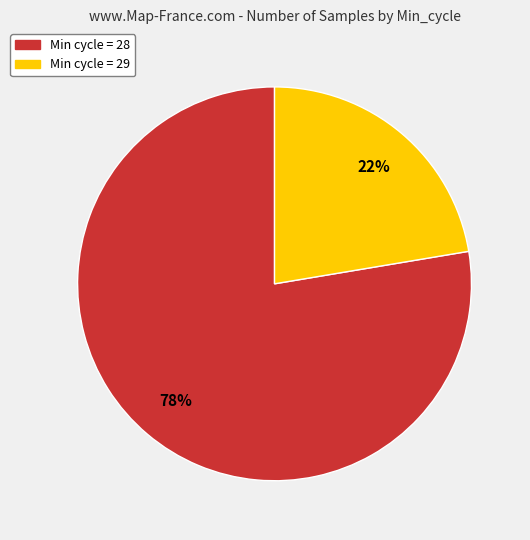

Do Min cycle = 28 and Min cycle = 29 together represent more than half of the pie?

Yes